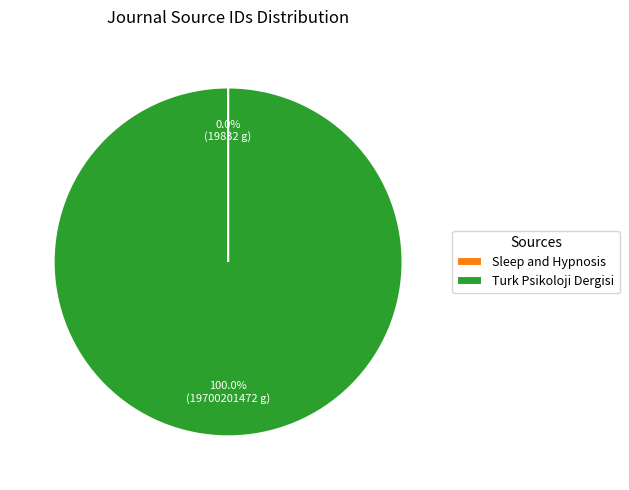

Which category has the biggest portion of the pie?

Turk Psikoloji Dergisi